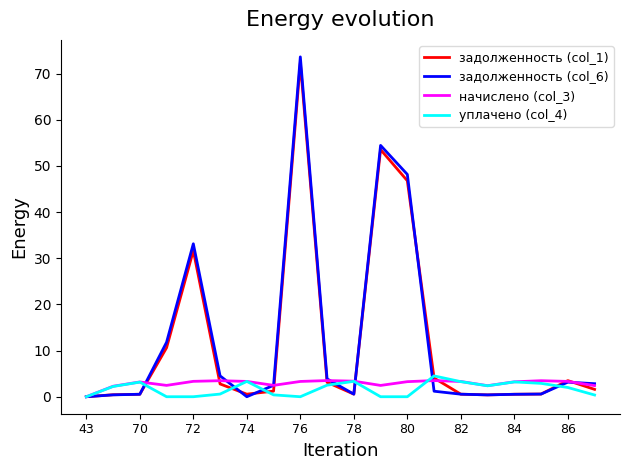

What is the maximum value for задолженность (col_6)?

73.6